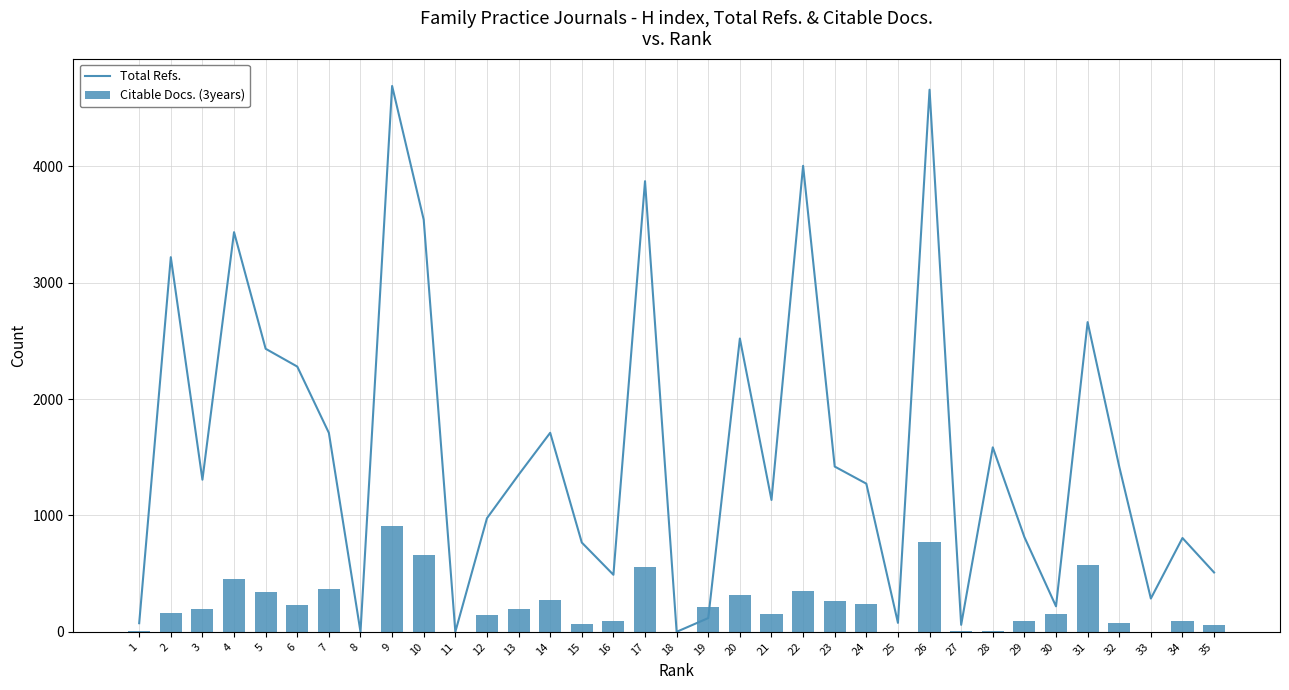

The Citable Docs. (3years) series shows 195 at 13. True or false?

True